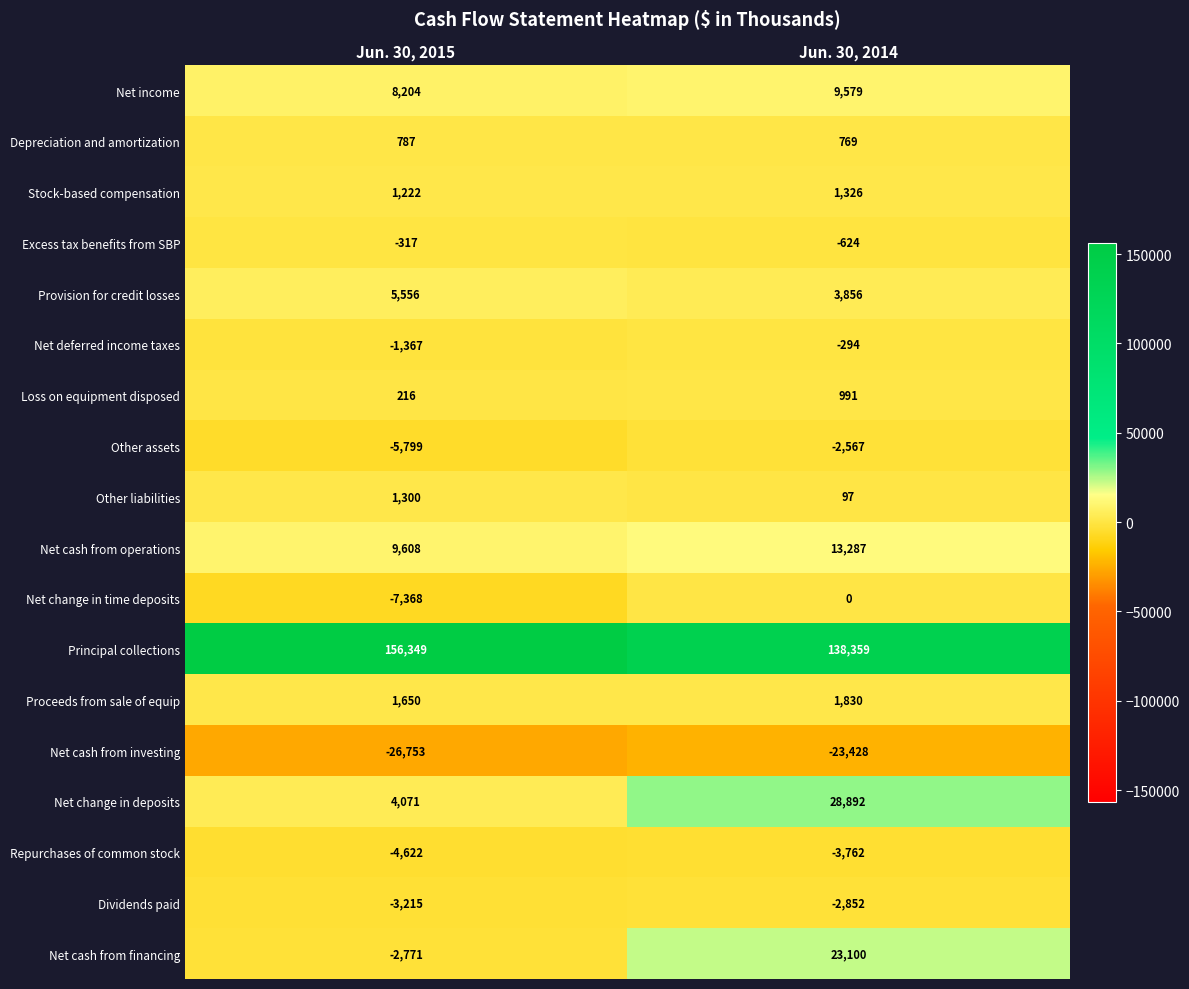

Which label corresponds to the largest value in the chart?

Jun. 30, 2015